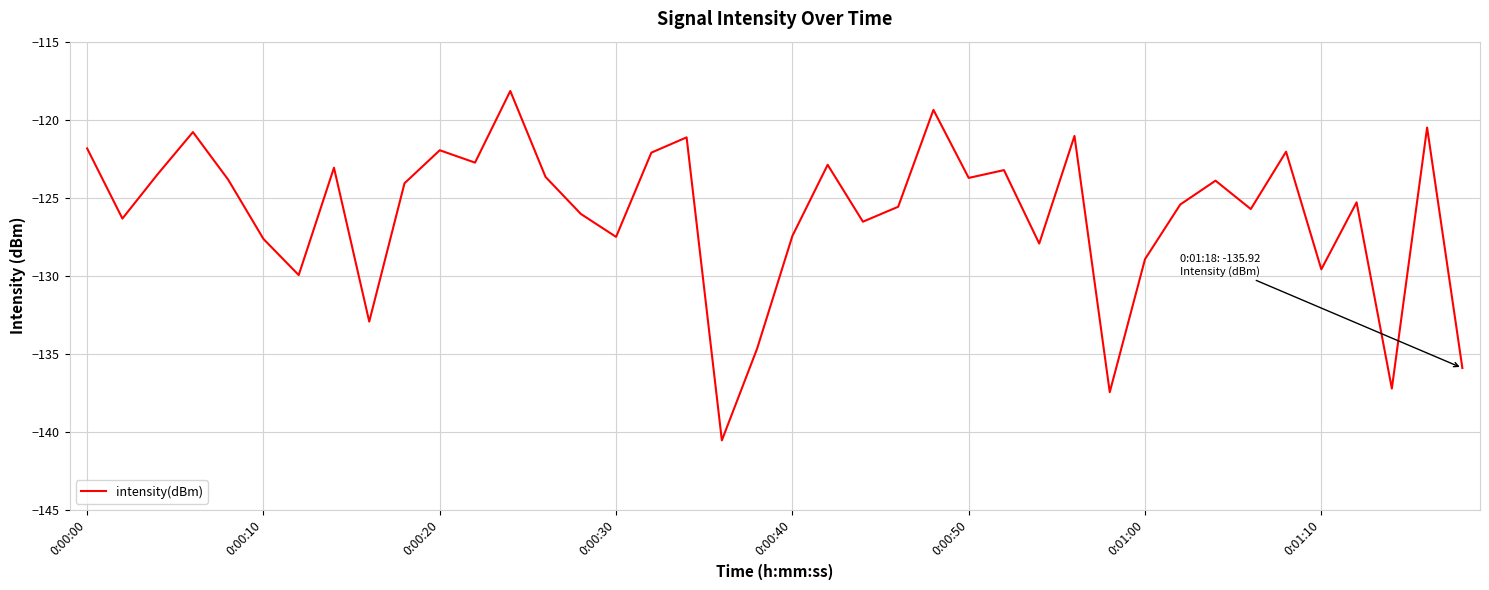

What is the maximum value shown in the chart?

-118.2